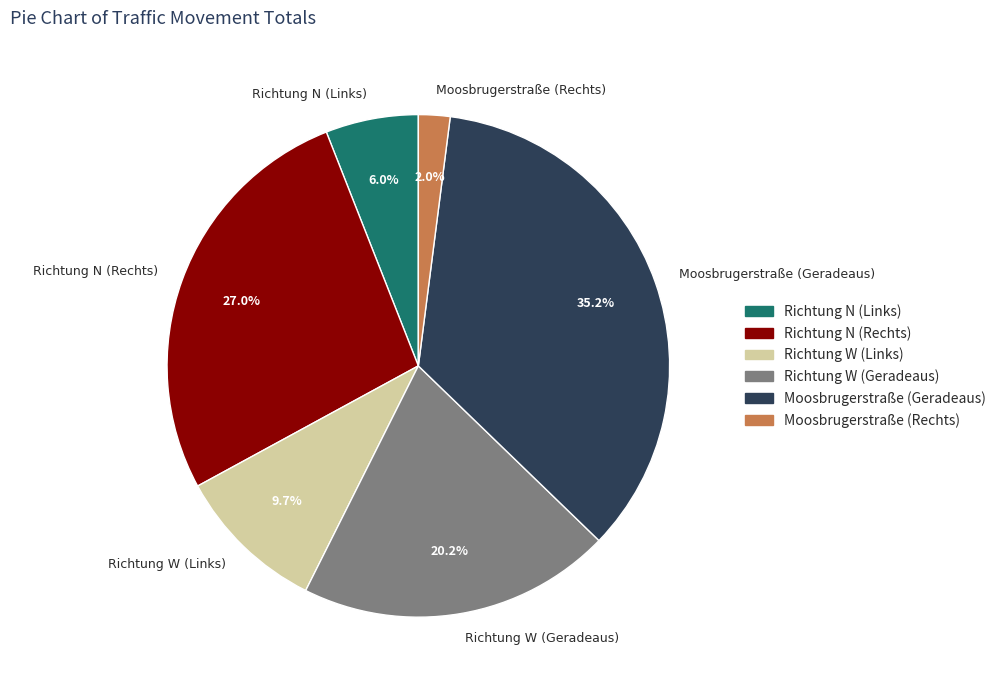

Is Richtung N (Rechts) the majority of the pie?

No